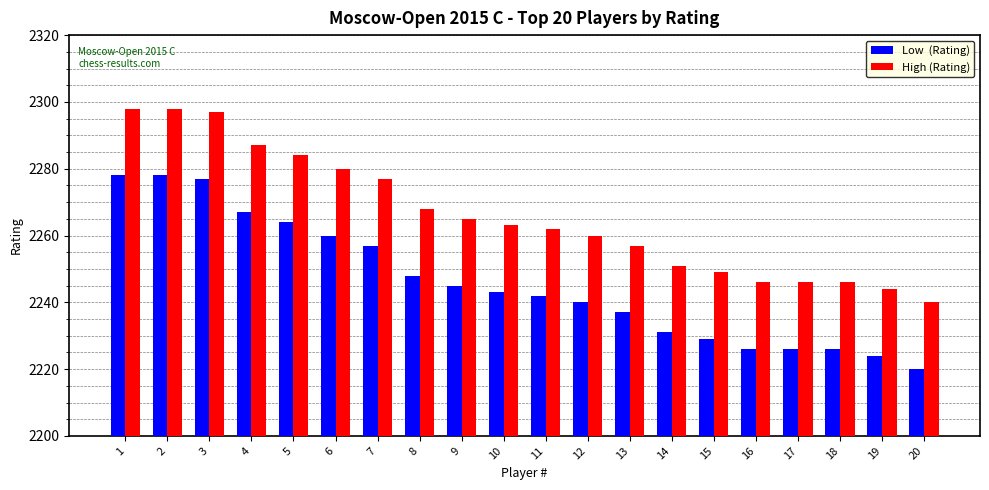

What is the total value across all series at 3?

4574